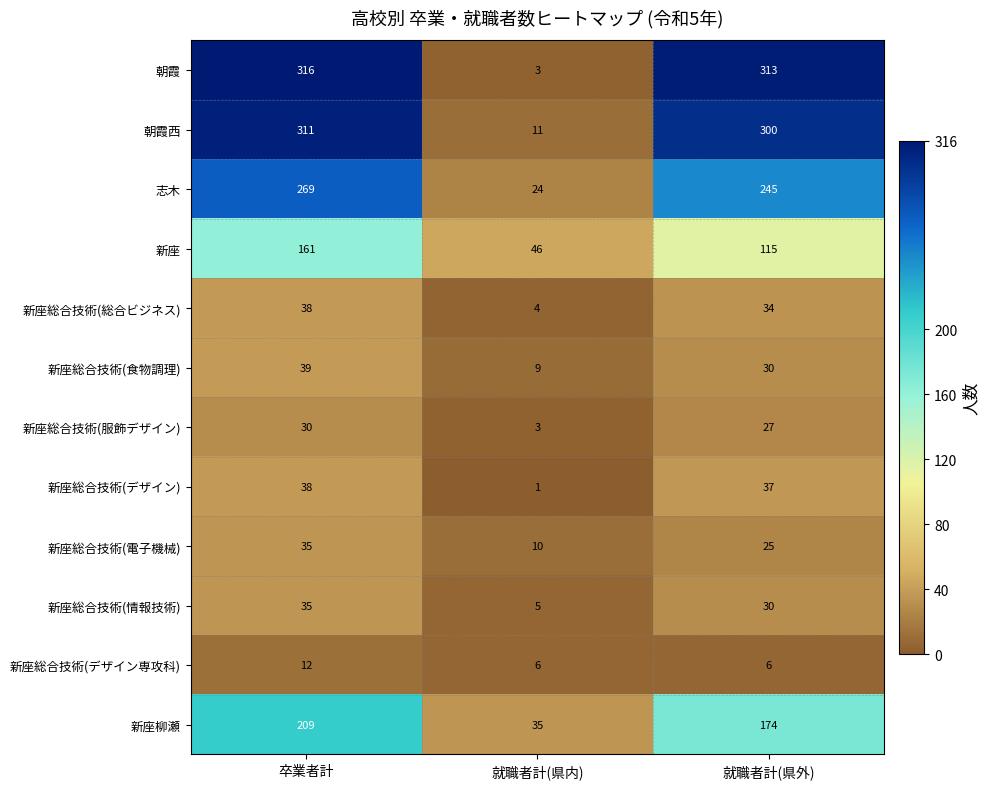

What is the difference between the maximum and minimum values in the 新座総合技術(情報技術) series?

30